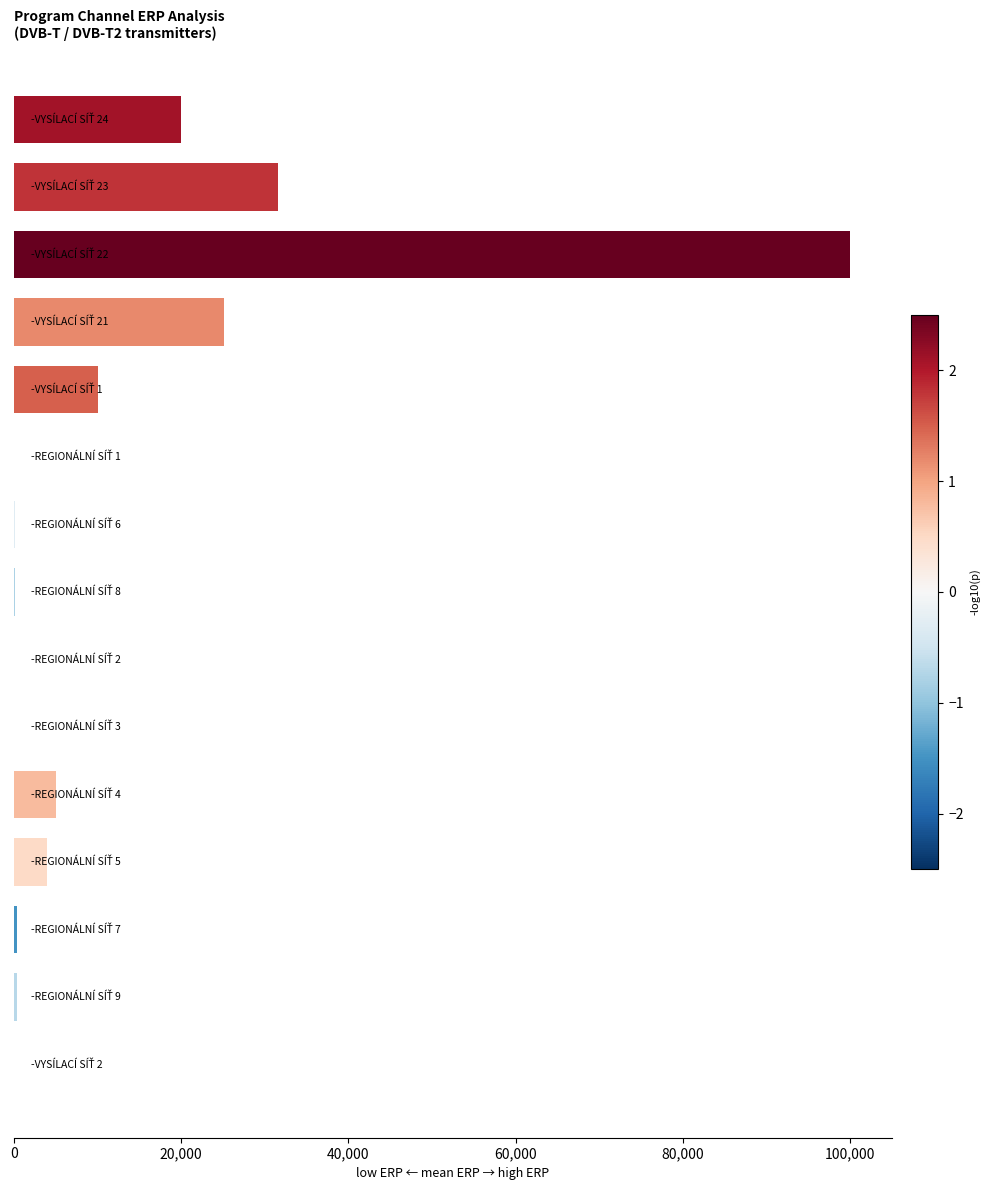

What is the maximum value shown in the chart?

100000